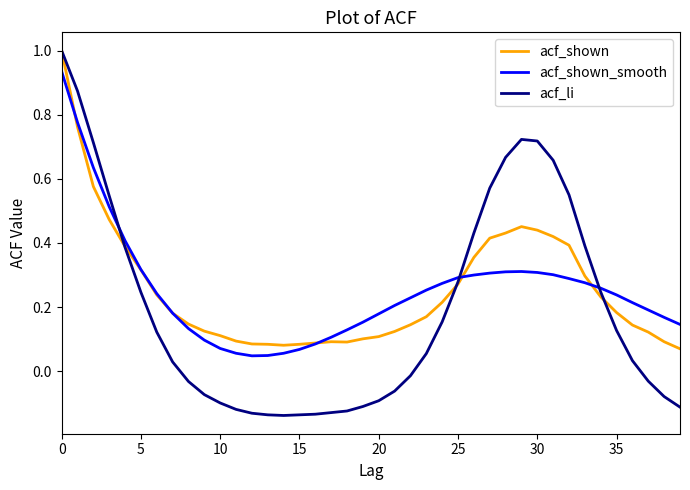

What is the greatest value displayed?

1.0